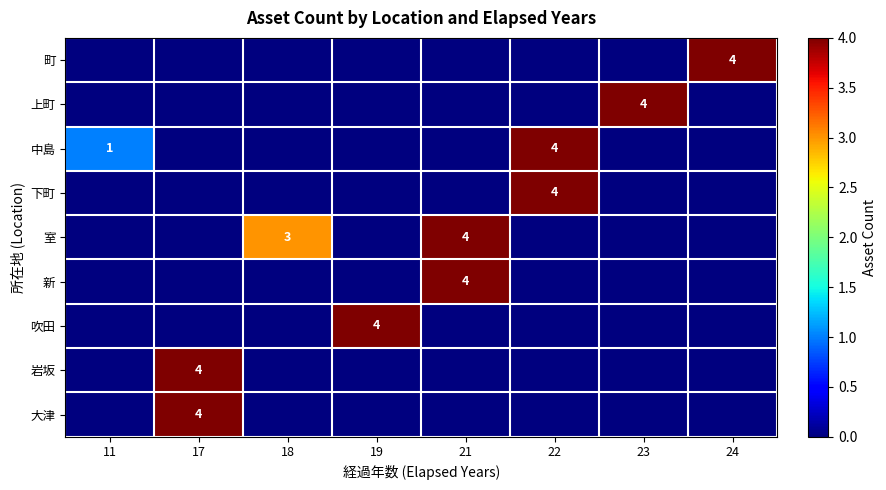

True or false: 上町 has a value of 4 at 23.

True